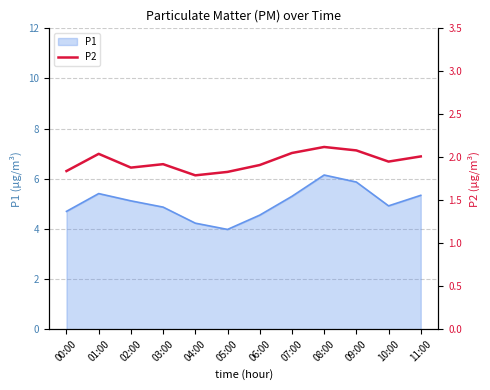

Between 08:00 and 01:00, which is larger?

08:00